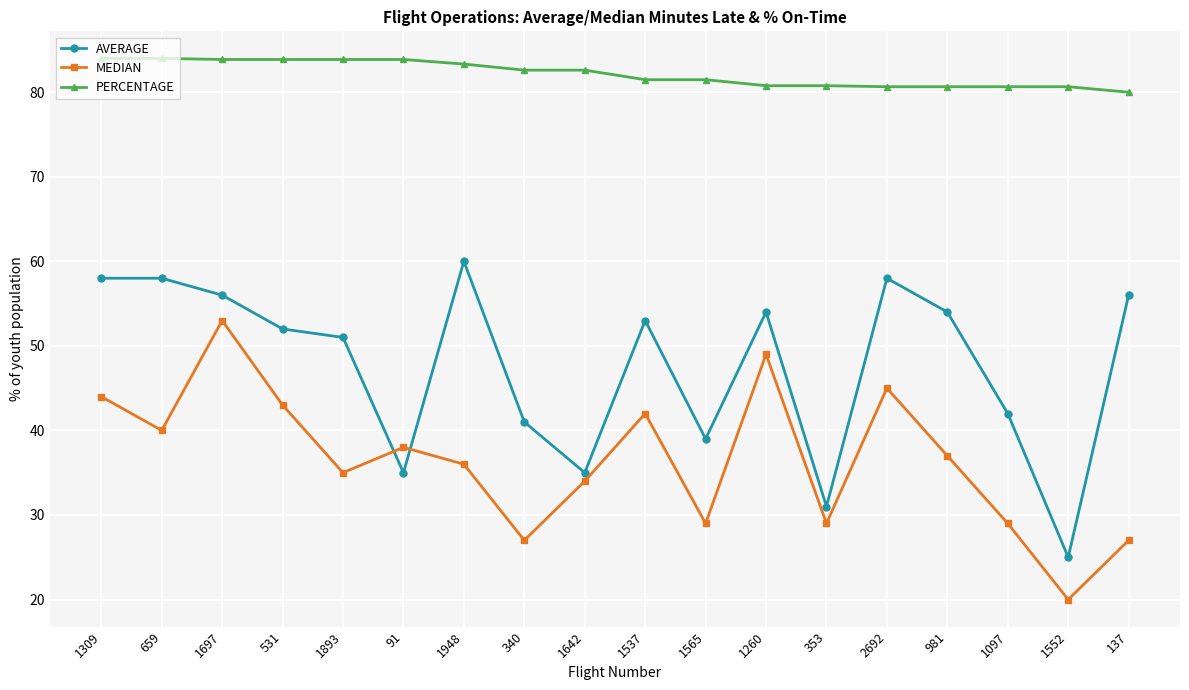

At how many categories does at least one series exceed 76?

18